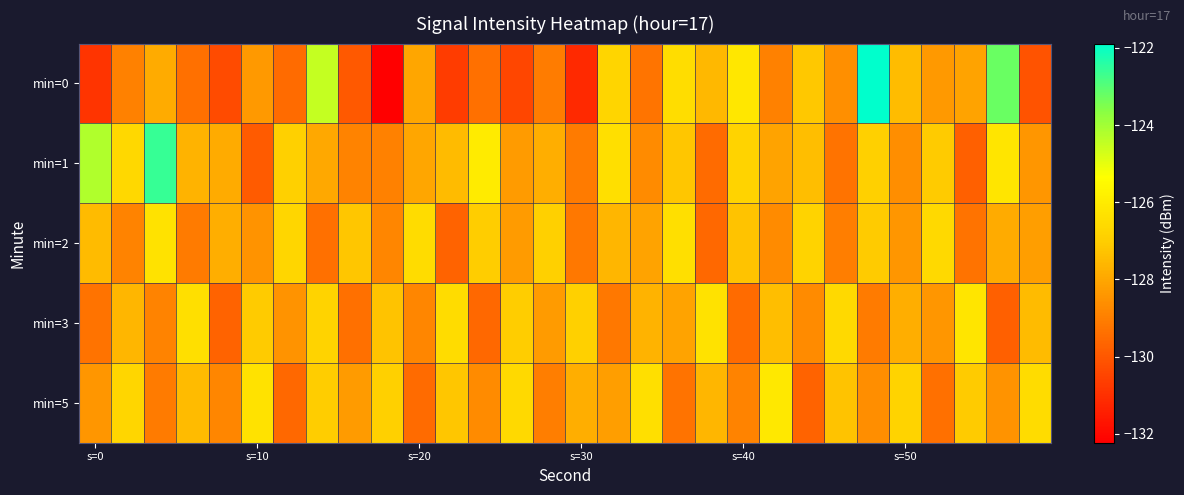

At which category is the sum across all series the highest?

24